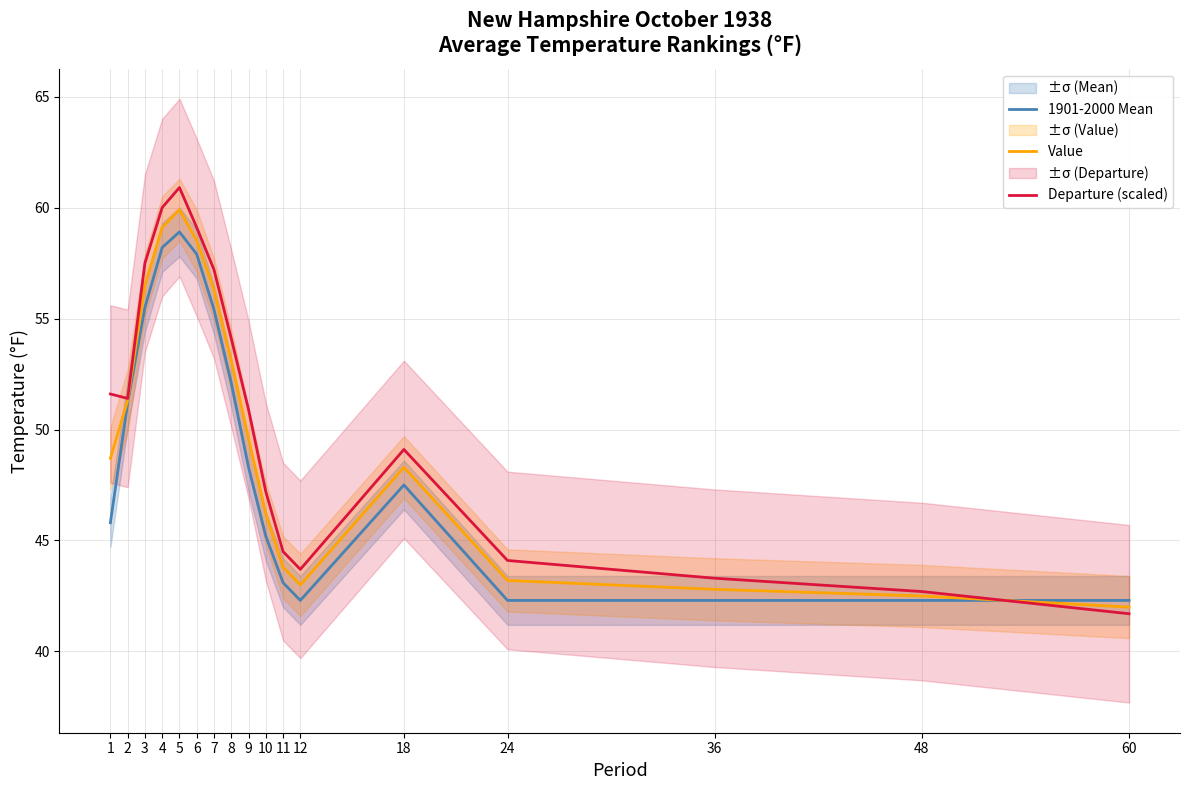

At which label is Departure (scaled) closest to 51?

9